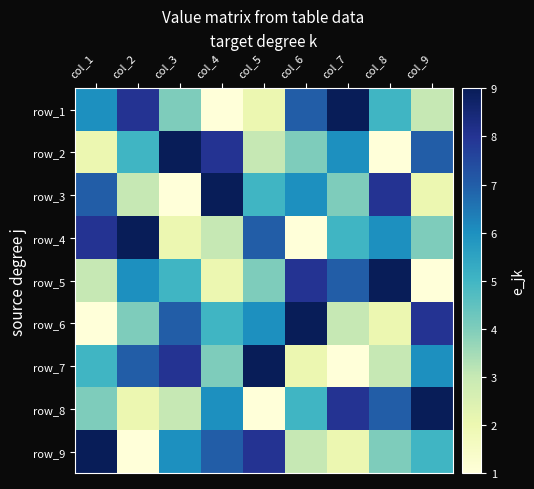

At how many categories does at least one series exceed 3?

9